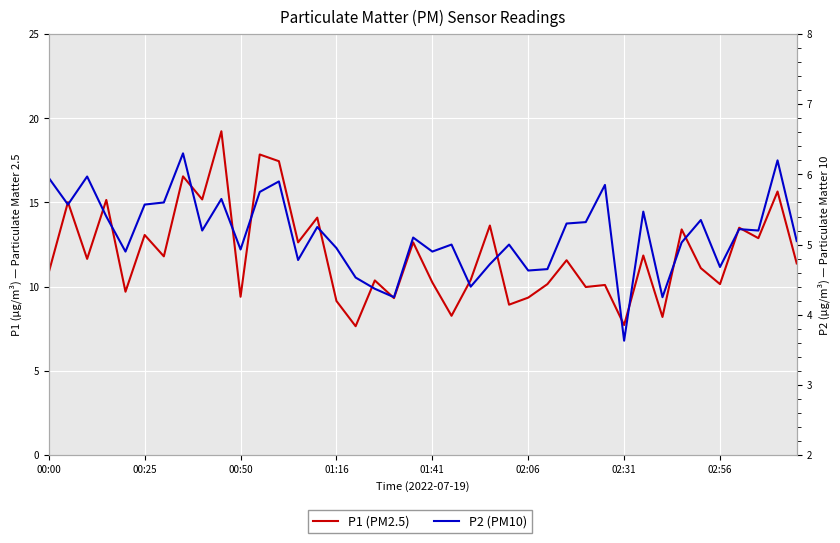

The value of P1 at 01:41 is 5.0. True or false?

False